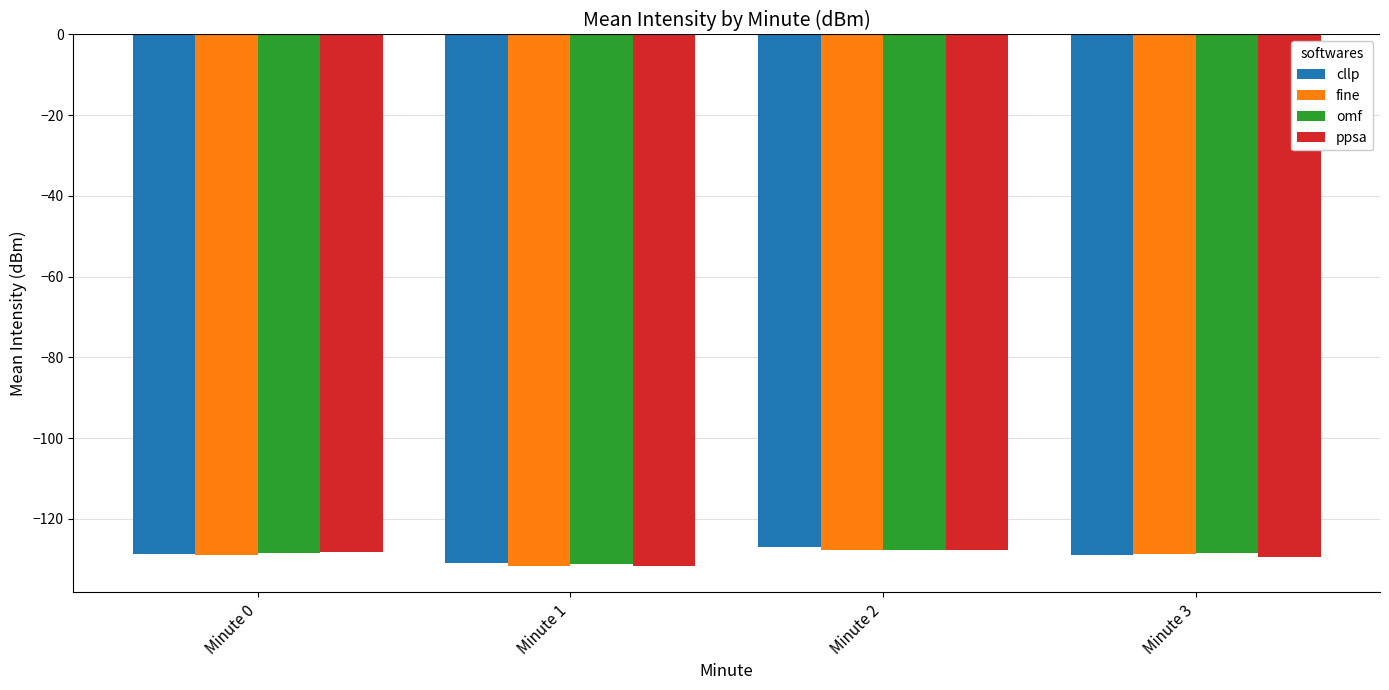

What is the spread (max minus min) of values at Minute 0?

0.7